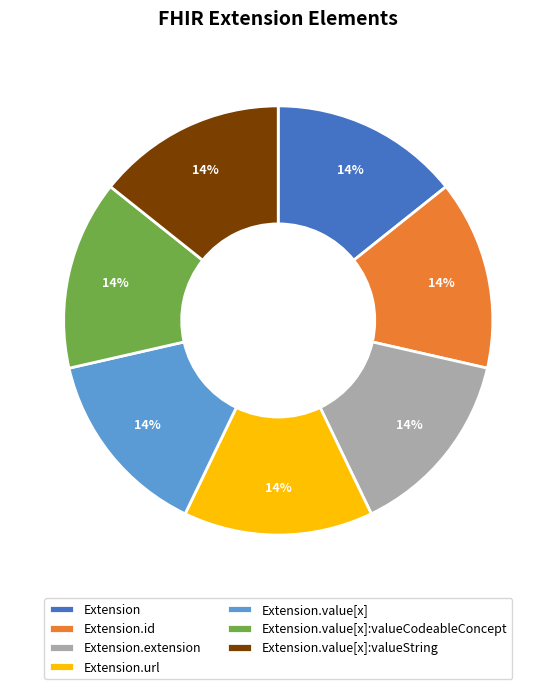

The Extension.value[x]:valueString slice represents 34% of the pie. True or false?

False